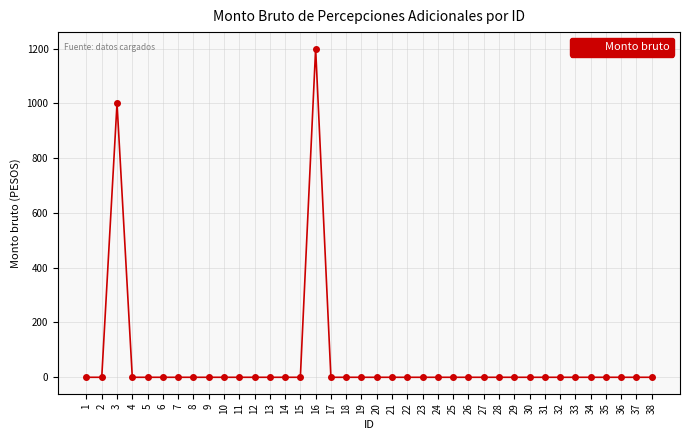

The chart shows a value of -557 at 30. True or false?

False